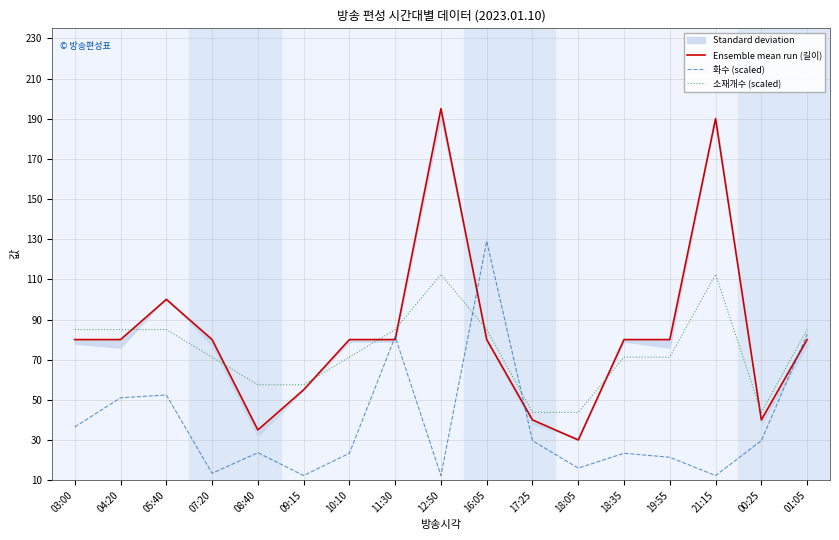

What position from the right is 21:15?

3